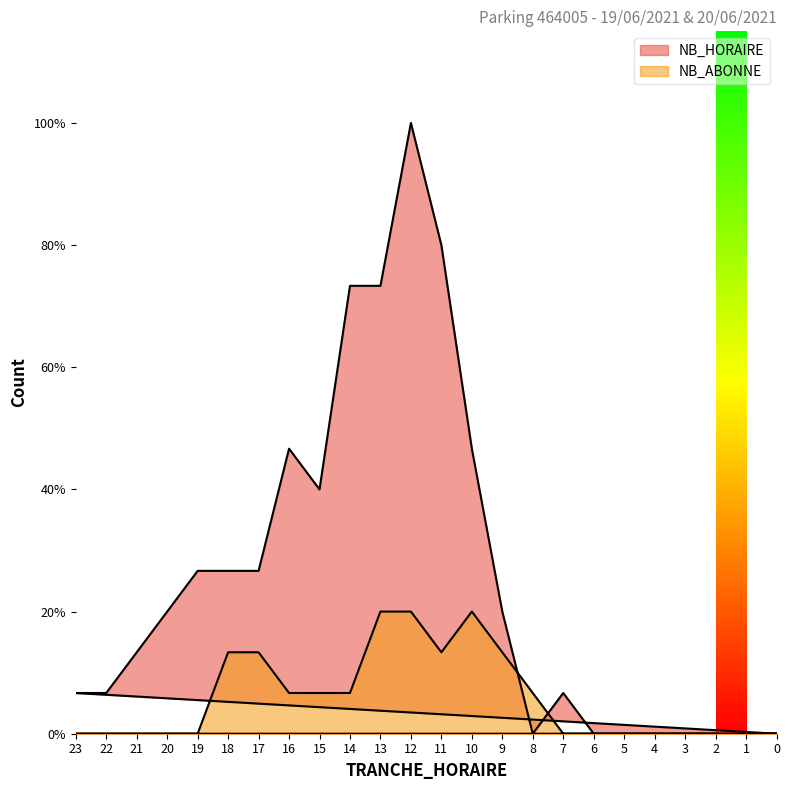

How many values in NB_ABONNE are above zero?

11